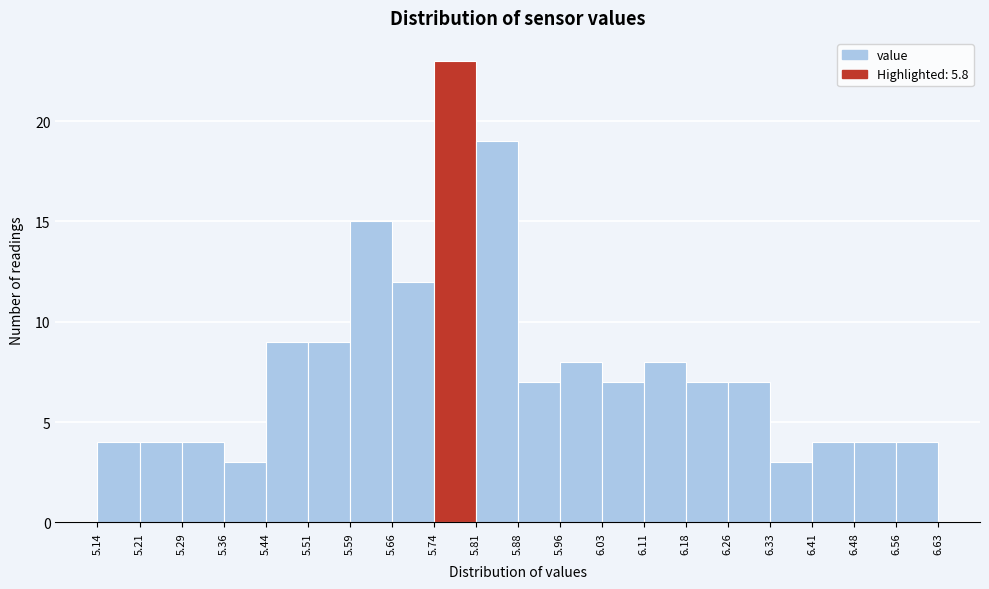

How tall is the bar that spans 5.51 to 5.59 on the x-axis? The values are not printed on the chart, so give them approximately, as read against the axis.

9